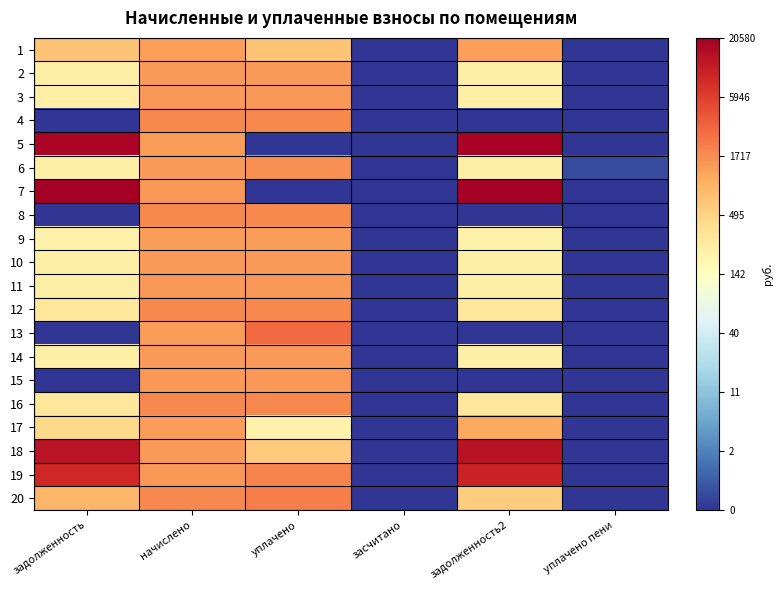

At which category does the chart reach its peak across all series?

задолженность2